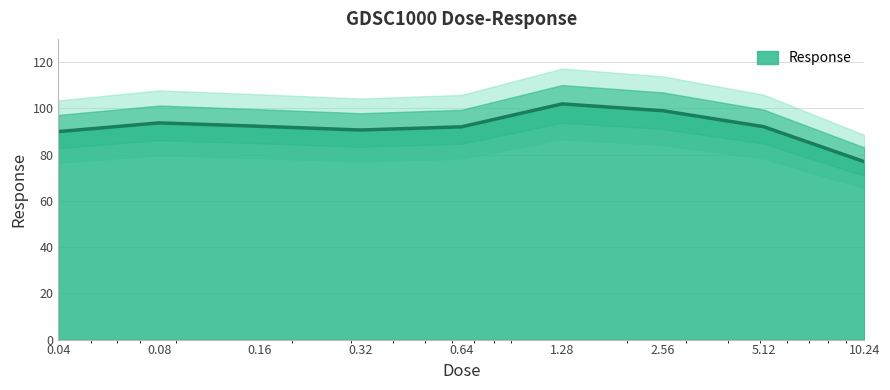

List the labels in order of value, largest first.

1.28, 2.56, 0.08, 0.16, 5.12, 0.64, 0.32, 0.04, 10.24